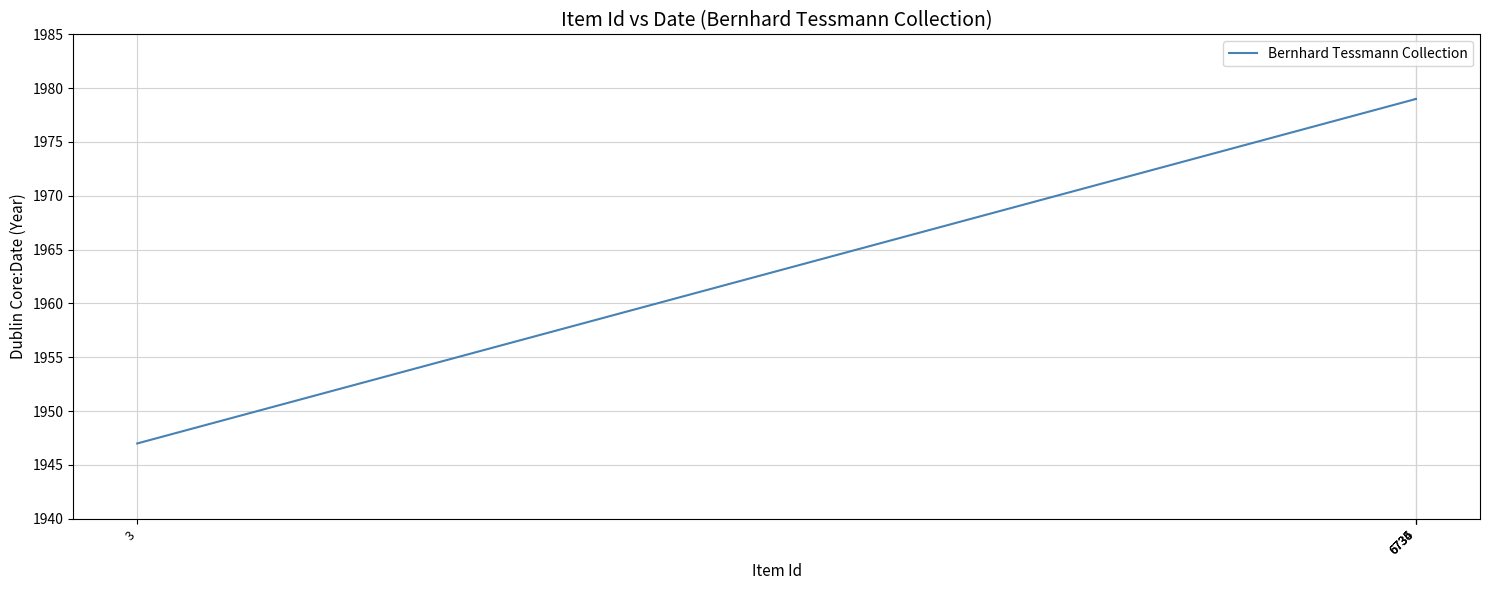

What is the value of the 1st point from the left?

1947